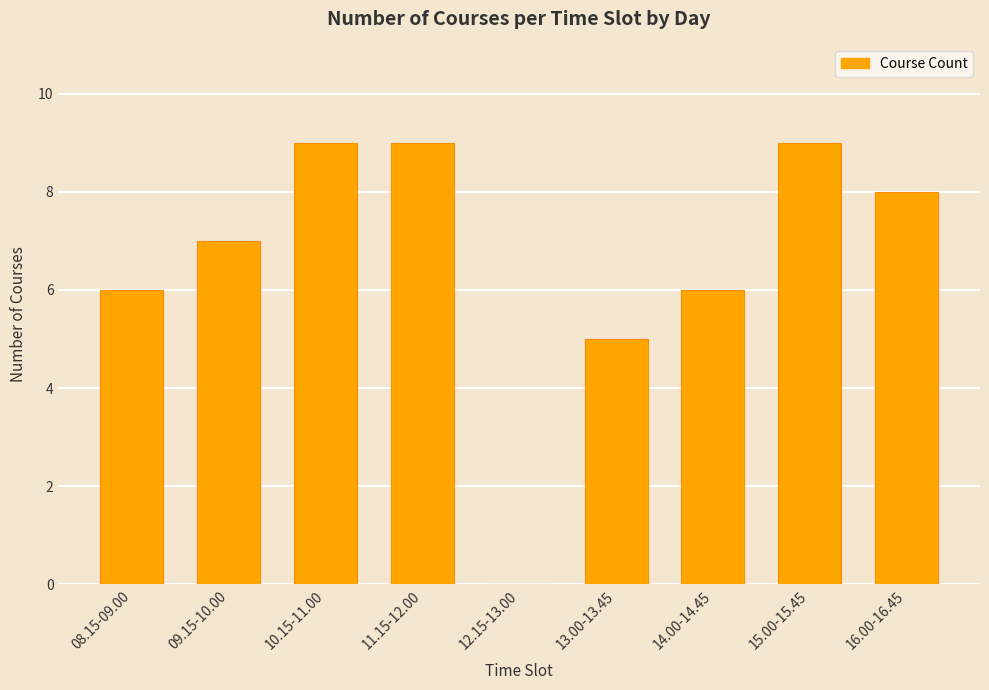

How many values are above zero?

8